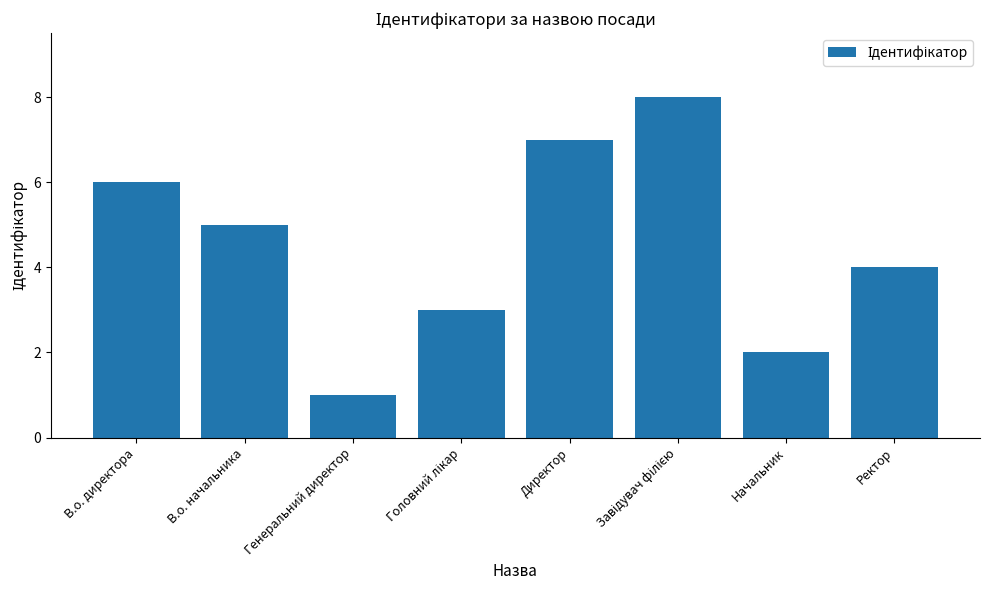

Between Генеральний директор and Директор, which is larger?

Директор